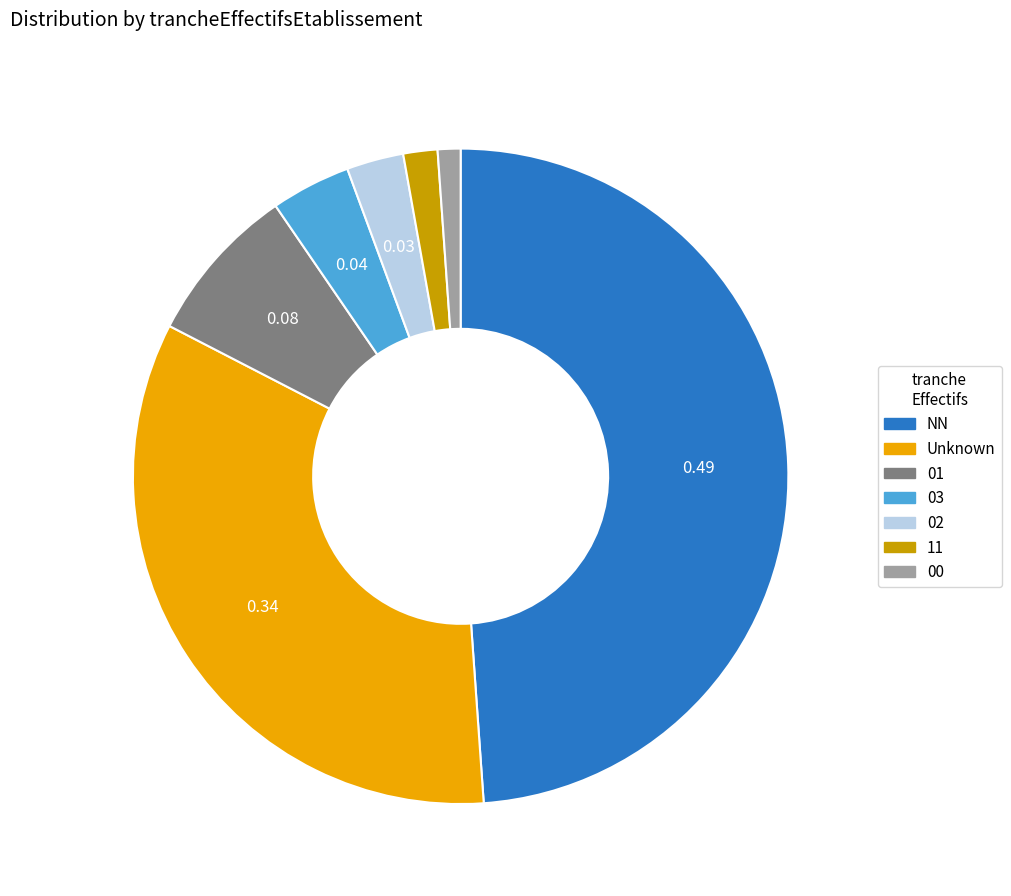

Do 00 and 02 together represent more than half of the pie?

No